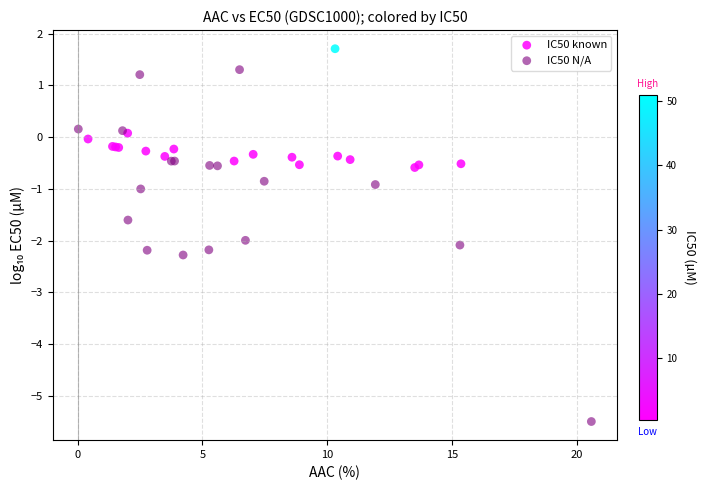

What are all the series names shown in the legend?

IC50 known, IC50 N/A